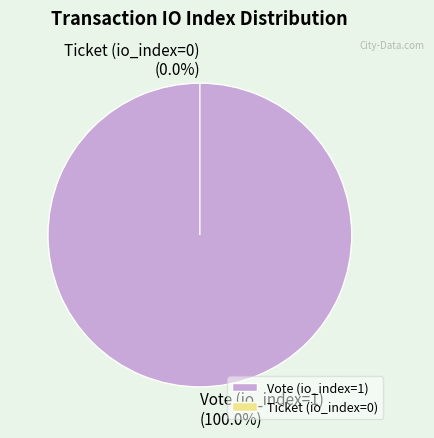

Which slice represents more than half of the pie?

Vote (io_index=1)